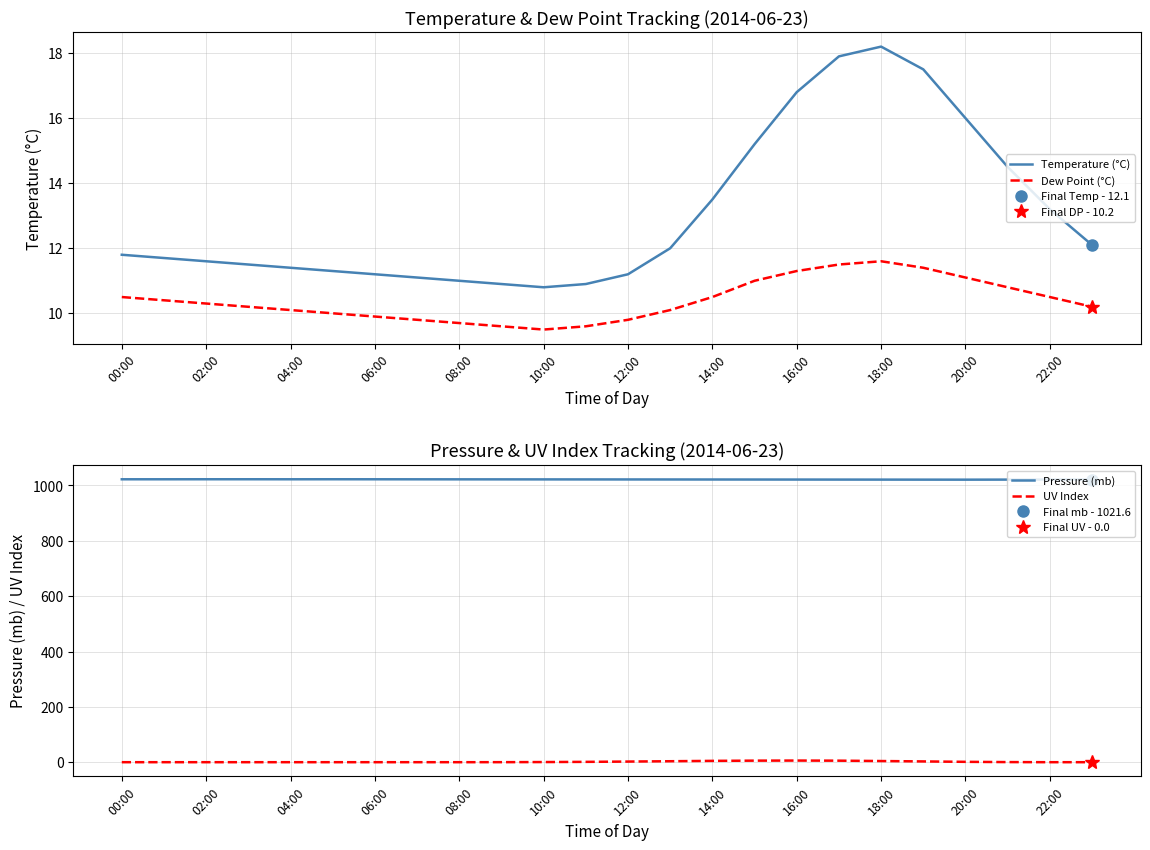

How many lines are shown in the chart?

4